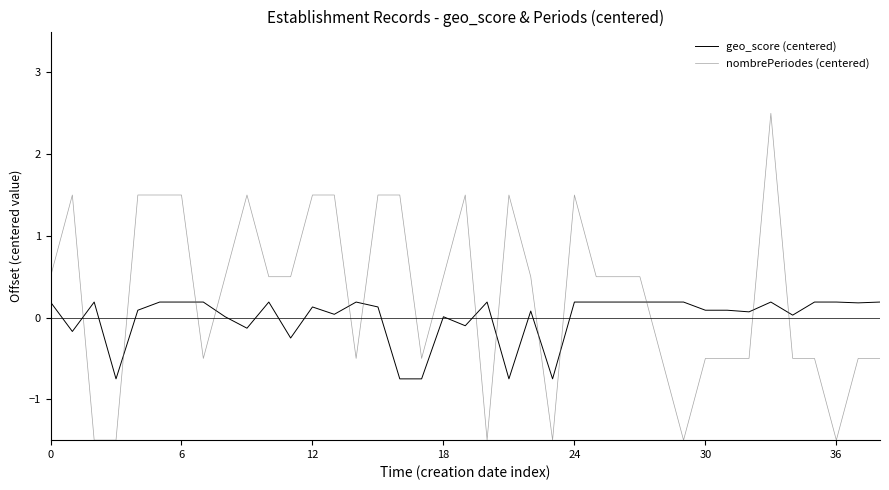

How many values in the nombrePeriodes (centered) series are below 0?

17